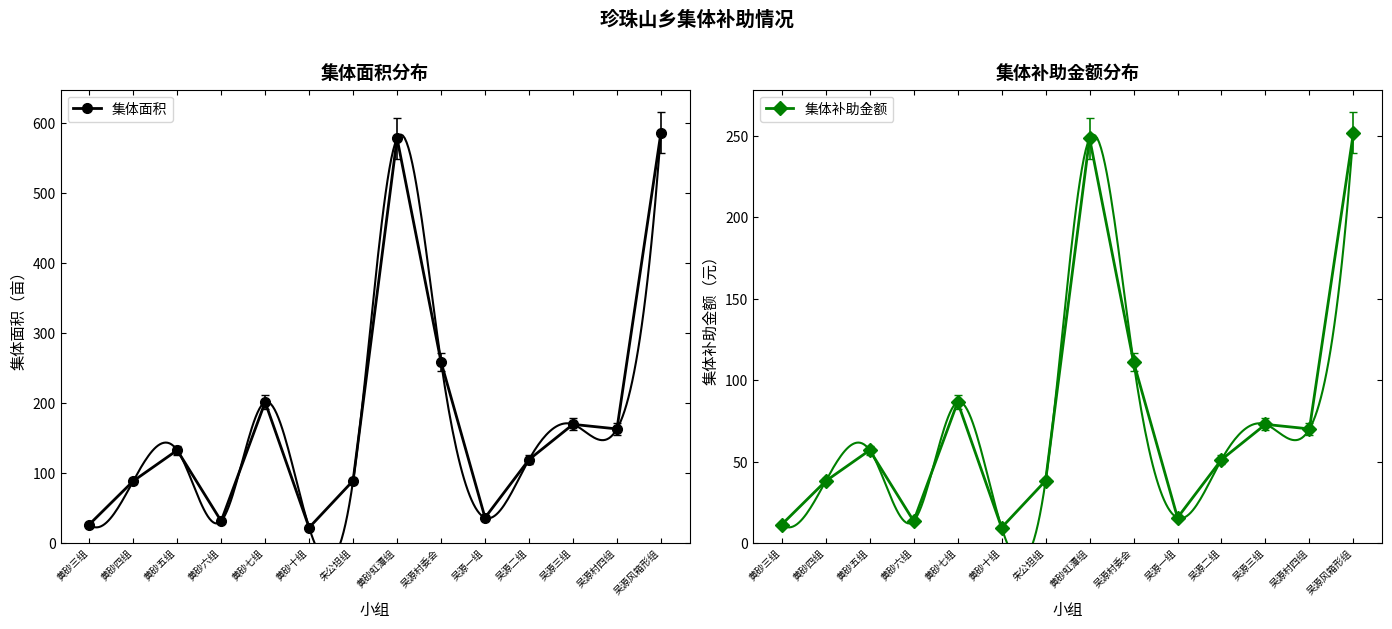

Where is the first local maximum for 集体面积?

黄砂五组